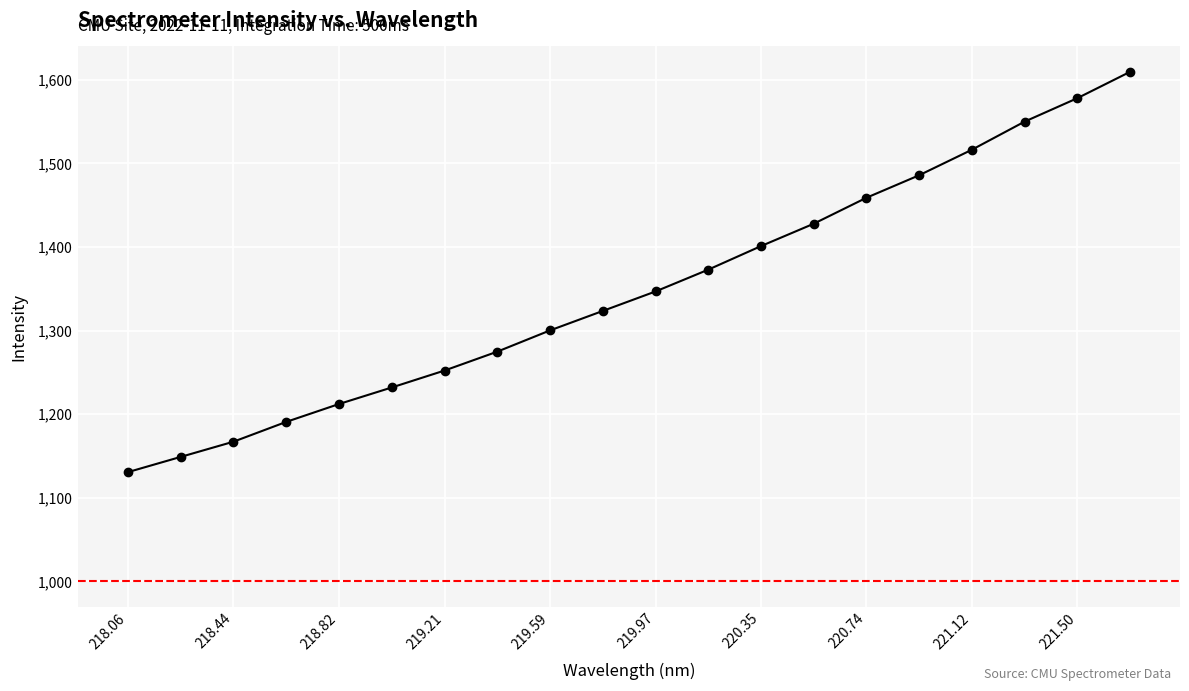

What is the difference between the maximum and second lowest values?

460.5